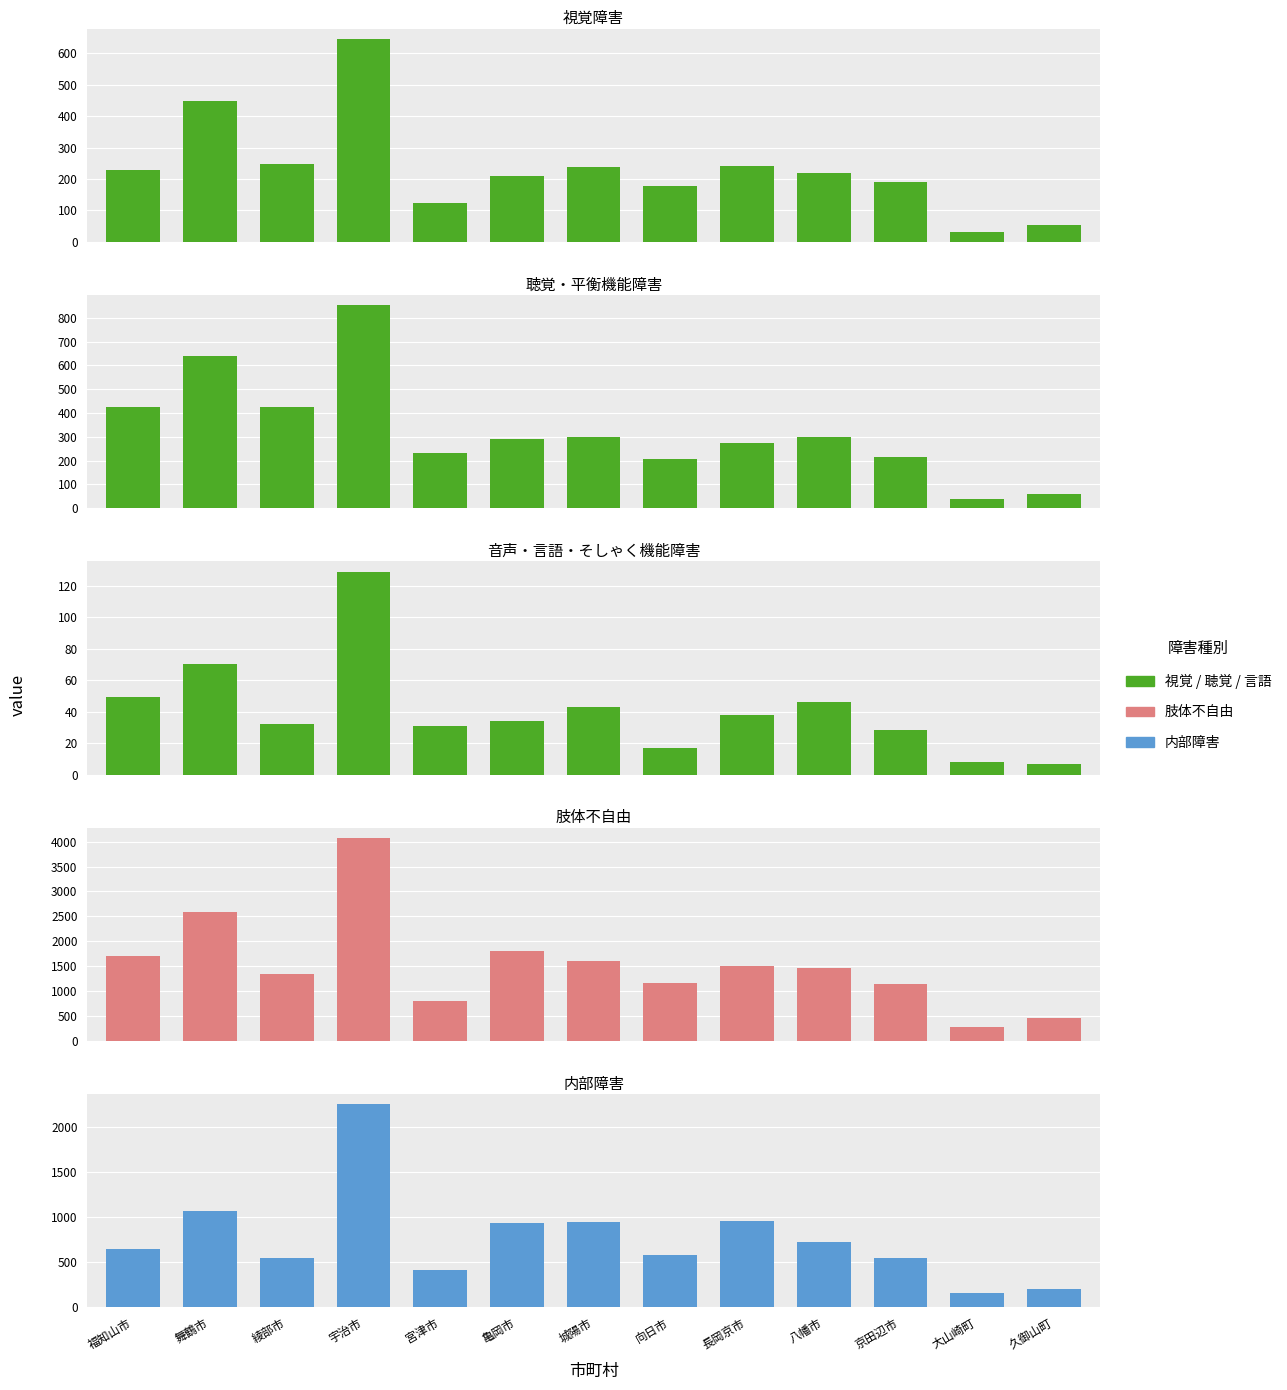

Which series has the largest range (max minus min)?

肢体不自由